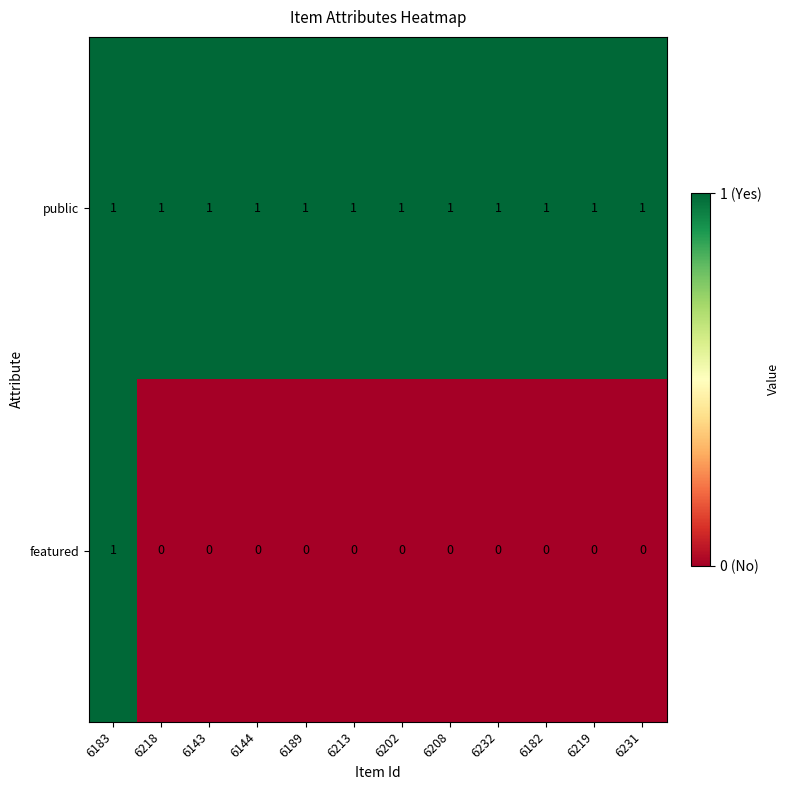

At how many categories does at least one series exceed 0?

12